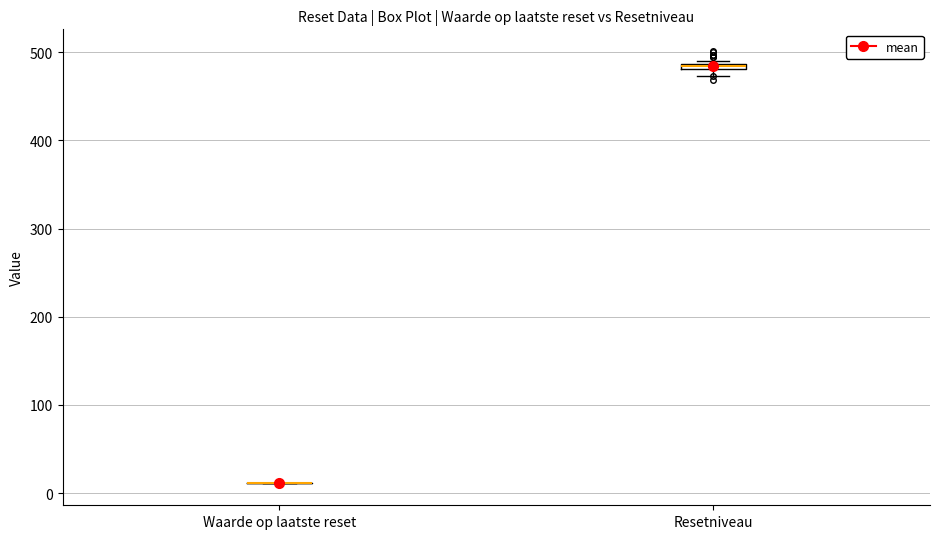

Where is the lower edge of the box for Resetniveau on the y-axis? The values are not printed on the chart, so give them approximately, as read against the axis.

480